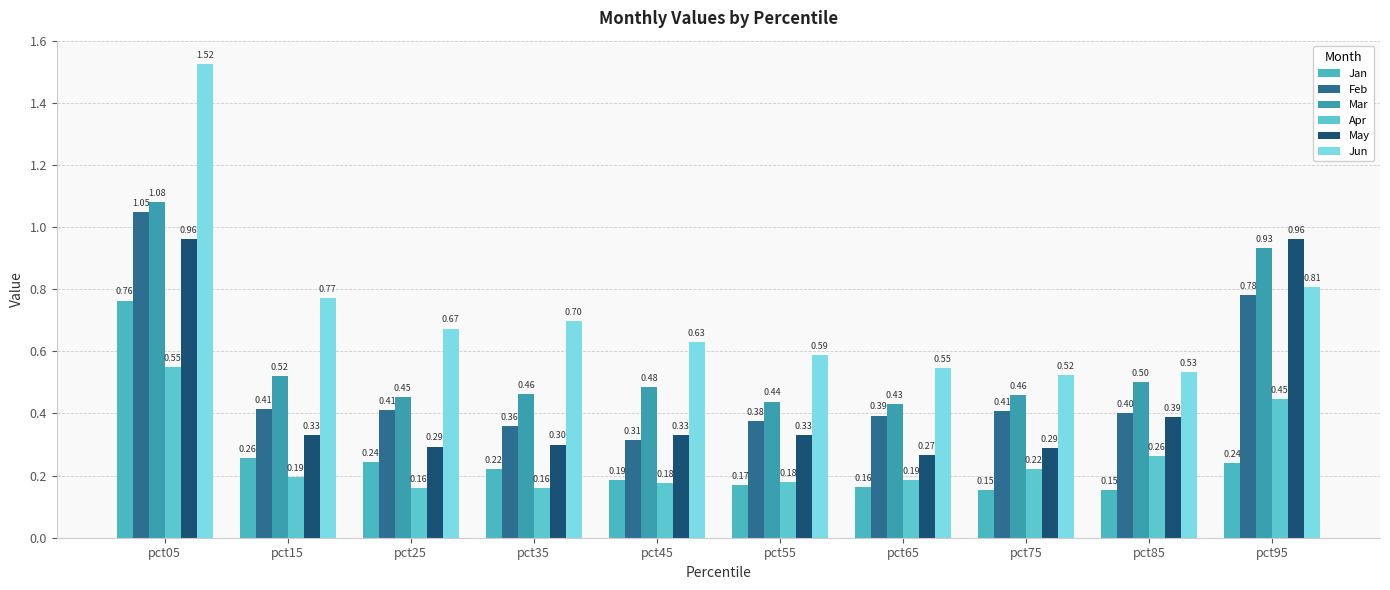

Which series has the largest total across all categories?

Jun